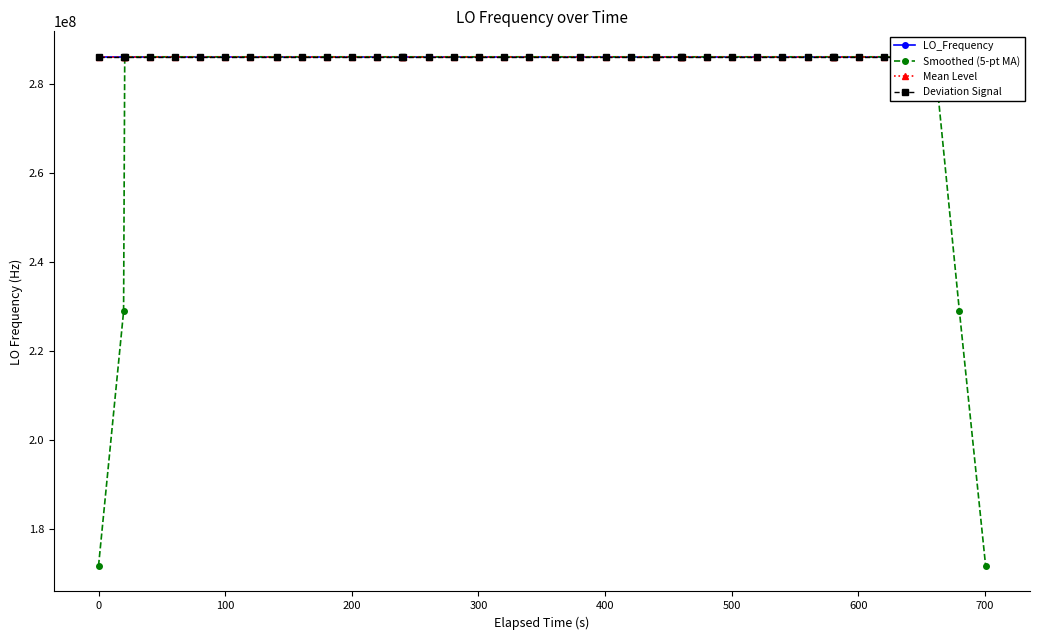

What are all the series names shown in the legend?

LO_Frequency, Smoothed (5-pt MA), Mean Level, Deviation Signal